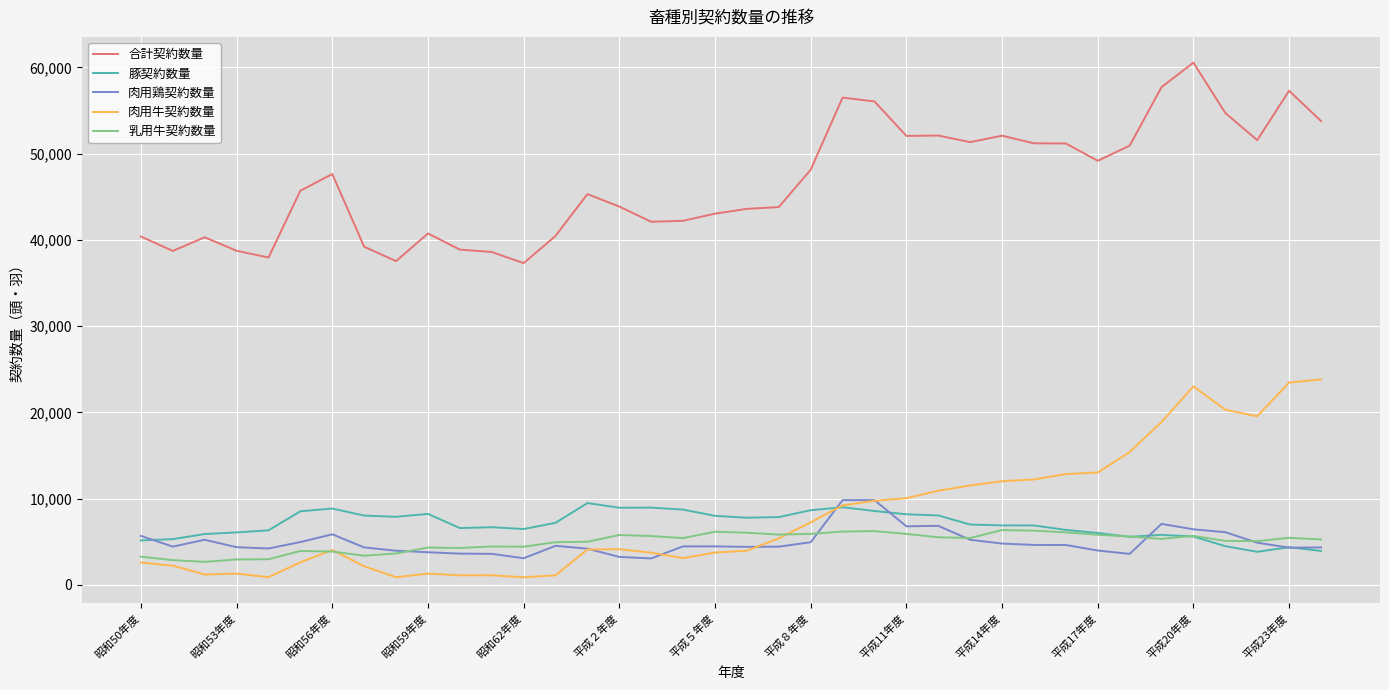

True or false: 肉用牛契約数量 and 合計契約数量 intersect in this chart.

False